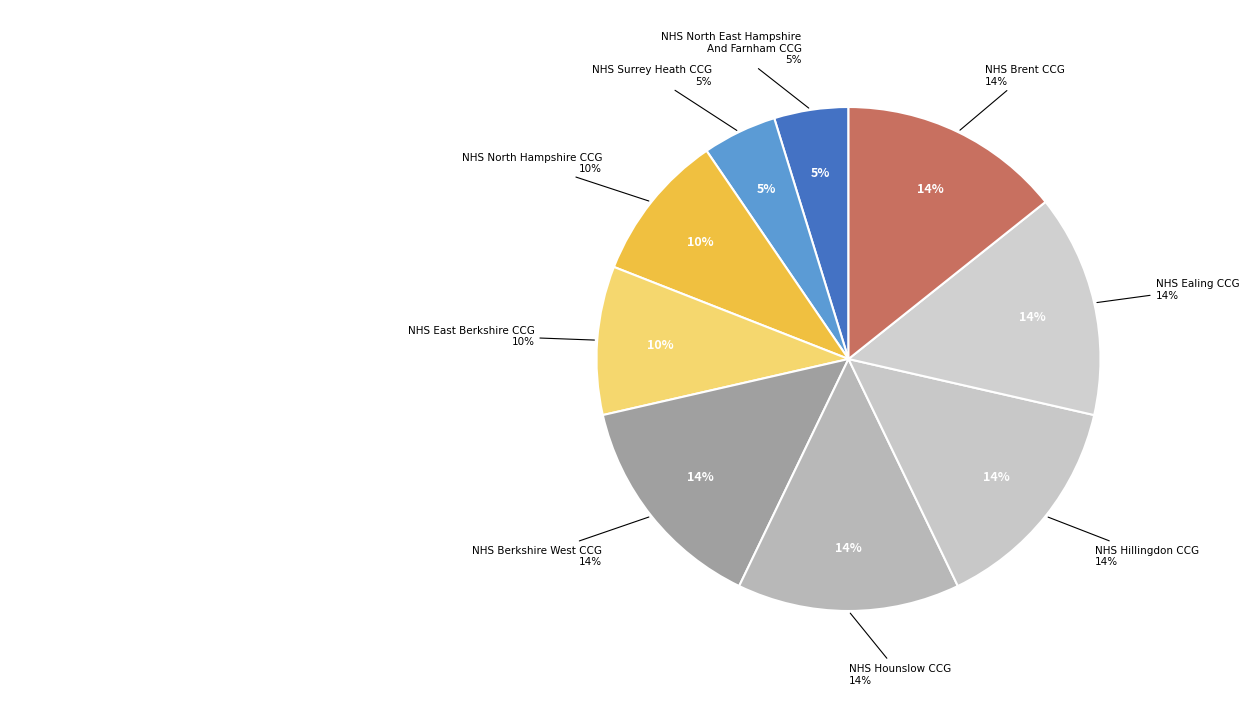

What is the total percentage of NHS East Berkshire CCG and NHS Ealing CCG?

23.8%